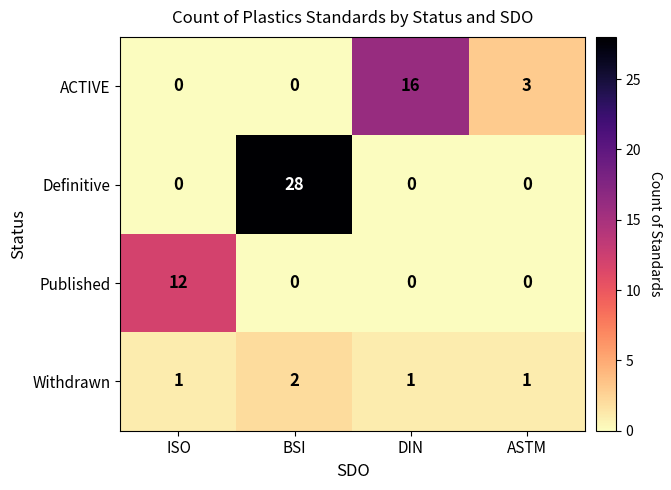

How many series are shown in this chart?

4